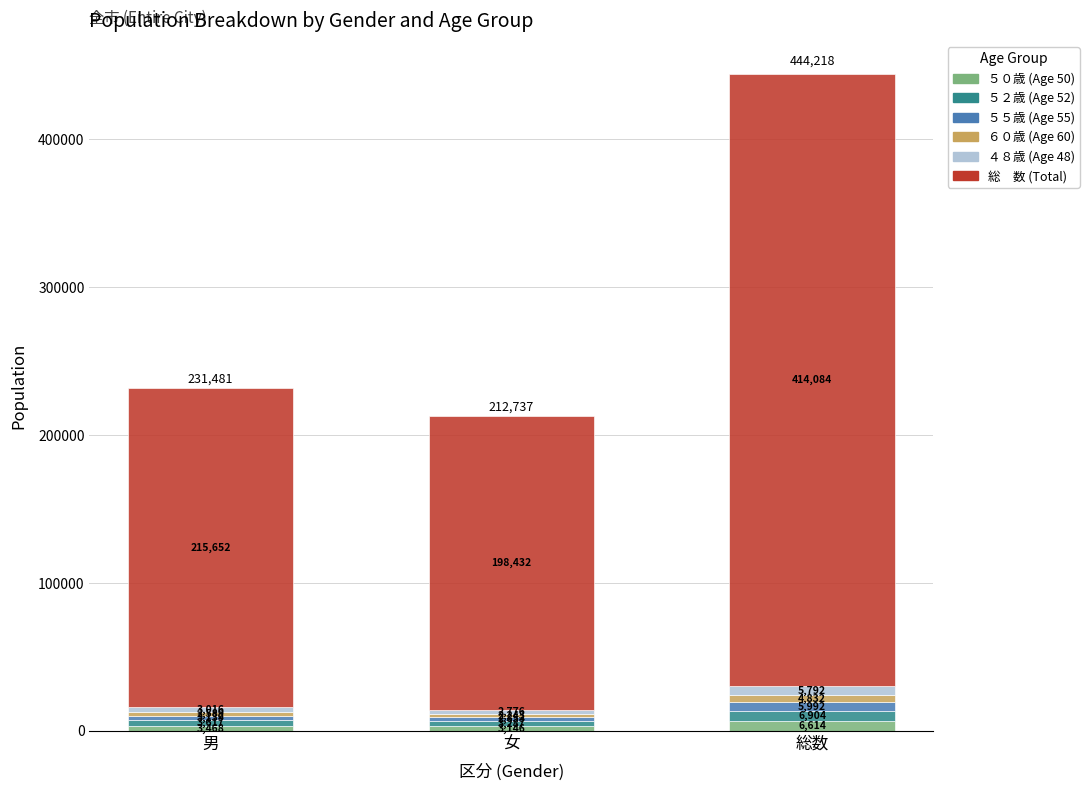

At which category is the sum across all series the highest?

総数